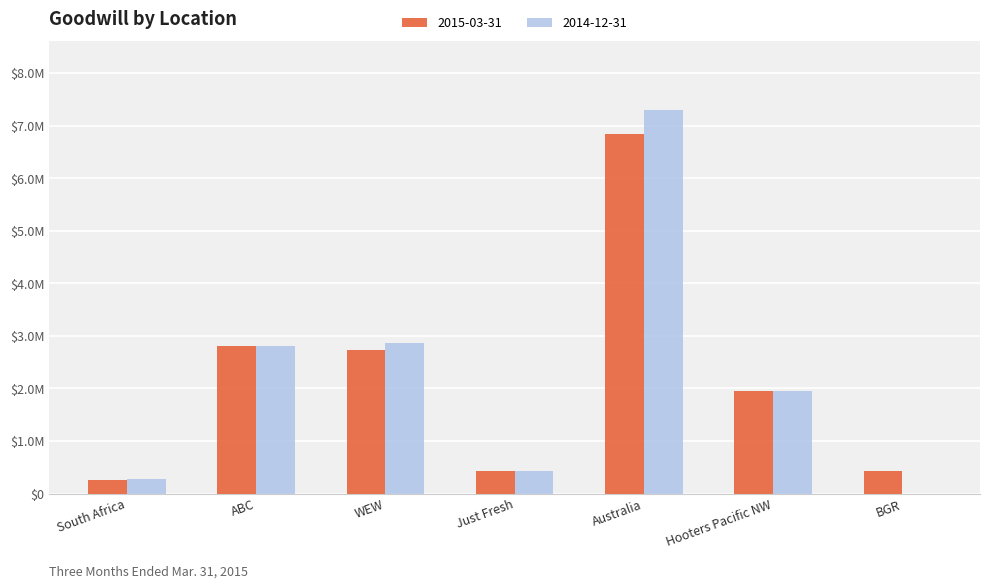

Which series has the largest total across all categories?

2014-12-31